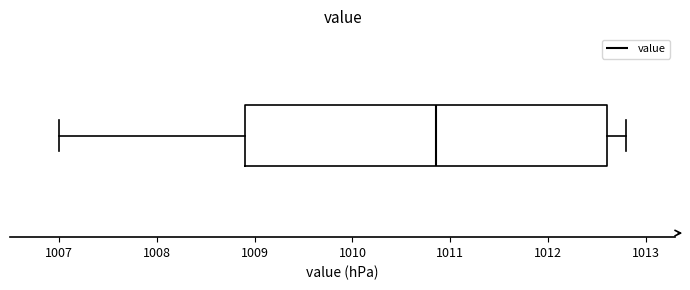

Read this box plot against the x-axis: the position of the median line, the range covered by the box, and the ends of both whiskers. The values are not printed on the chart, so give them approximately, as read against the axis.

median 1010.9, box 1008.9 to 1012.6, whiskers 1007.0 to 1012.8